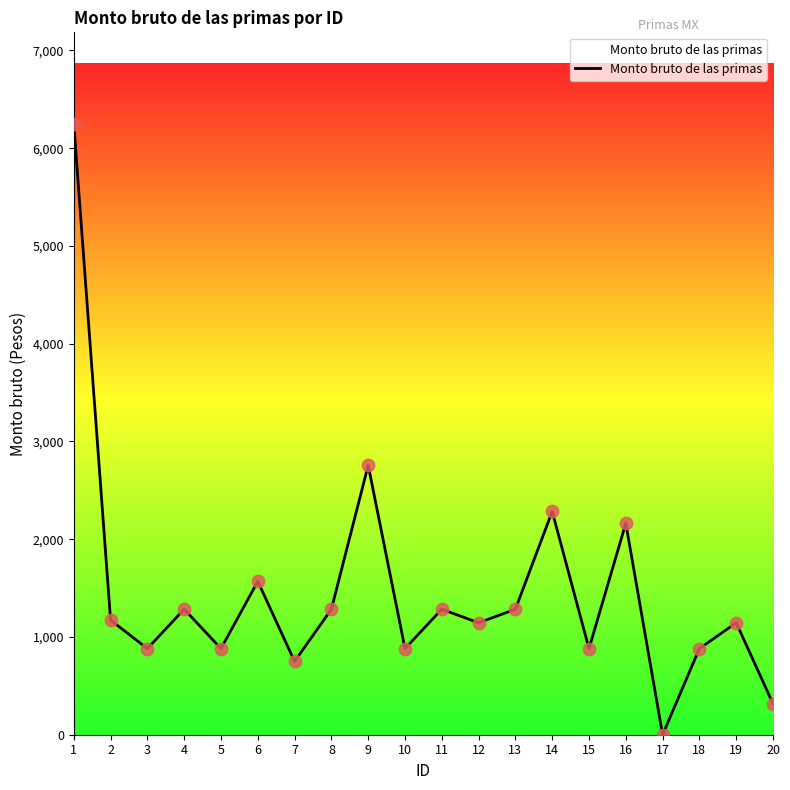

Approximately how many times larger is the value at 3 compared to 5?

1.0